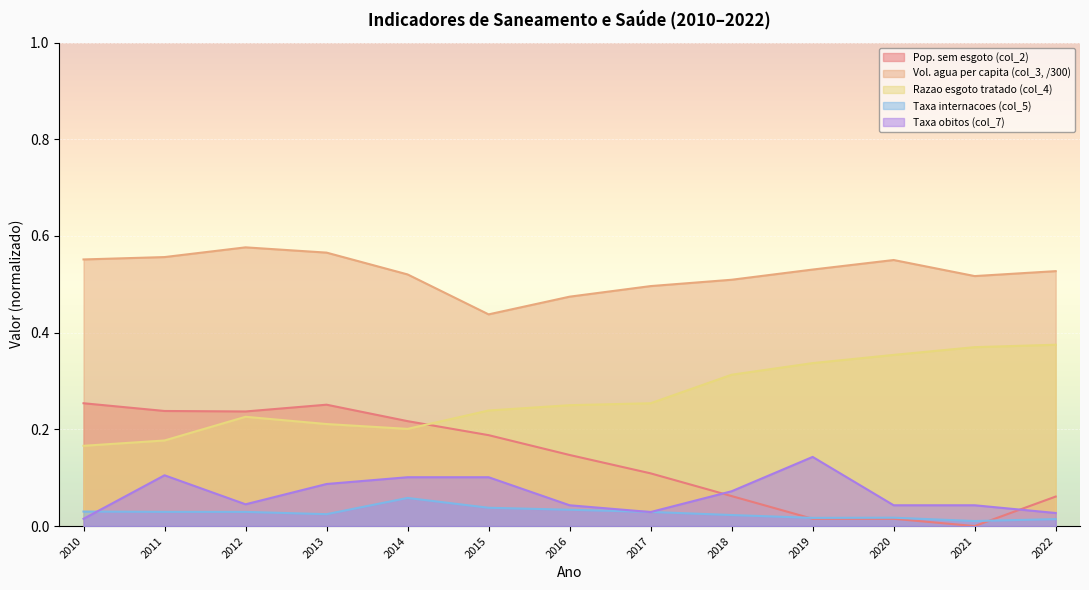

At which label does Vol. agua per capita (col_3, /300) reach its minimum?

2015